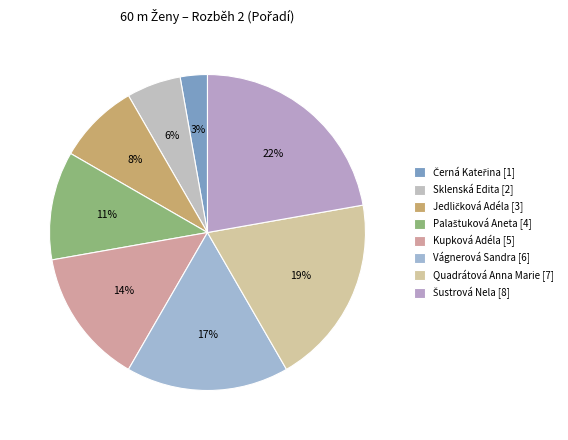

What is the smallest slice in the pie chart?

Černá Kateřina